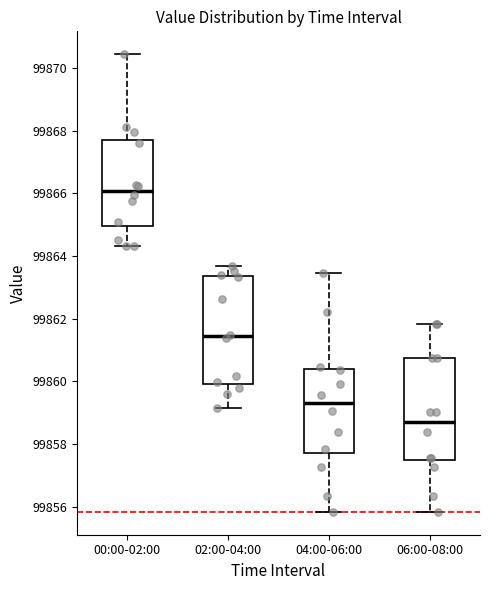

Which box has the lowest median line?

06:00-08:00